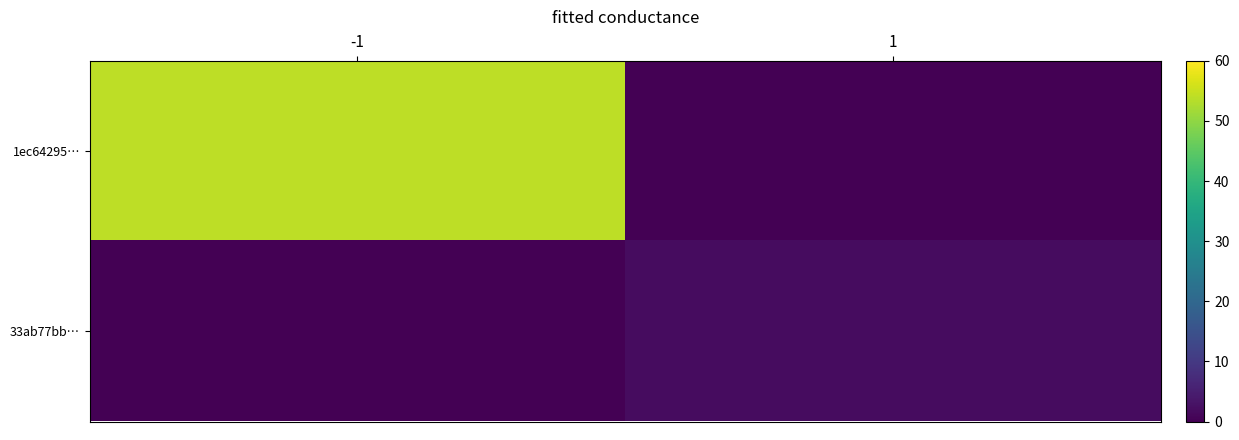

What is the total value across all series at -1?

54